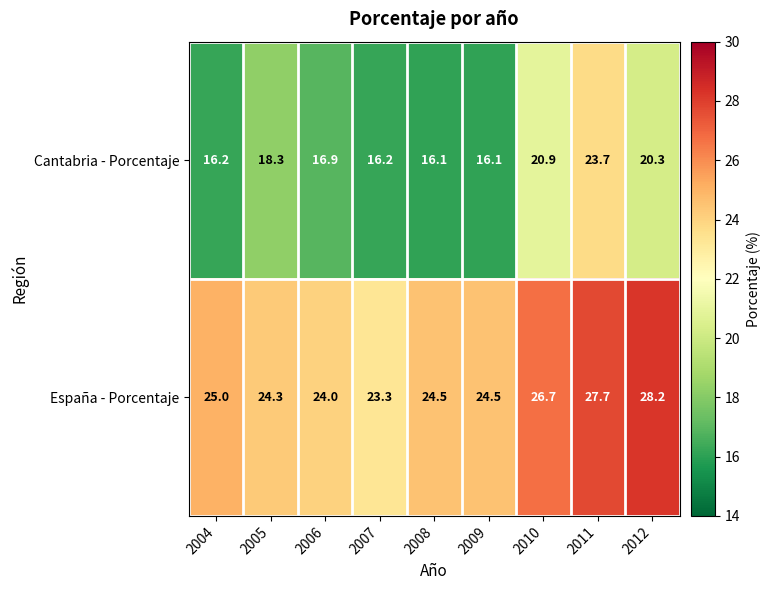

Reading left to right, what are all the values shown in this chart?

Cantabria - Porcentaje: 16.2	18.3	16.9	16.2	16.1	16.1	20.9	23.7	20.3
España - Porcentaje: 25.0	24.3	24.0	23.3	24.5	24.5	26.7	27.7	28.2